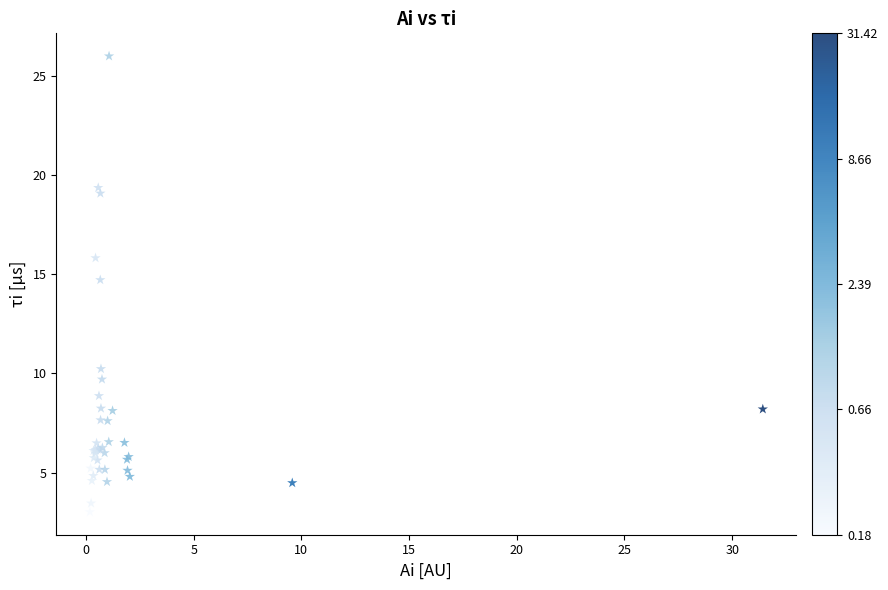

What Y value in the scatter plot is closest to 14?

14.7